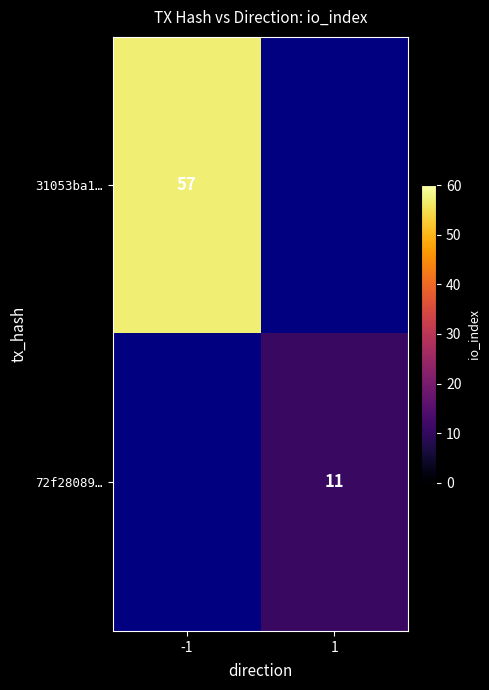

What is the greatest value displayed?

57.0